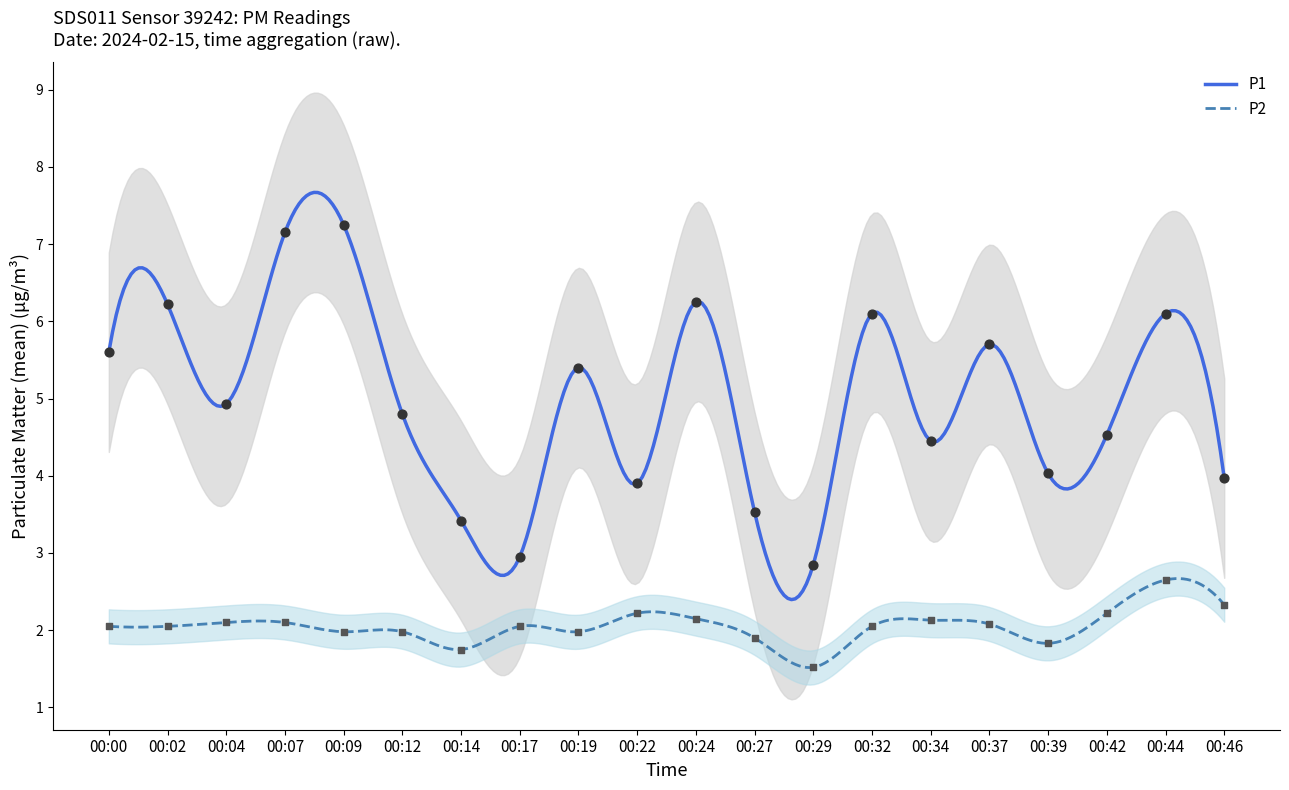

Which series has the widest spread of Y values?

P1